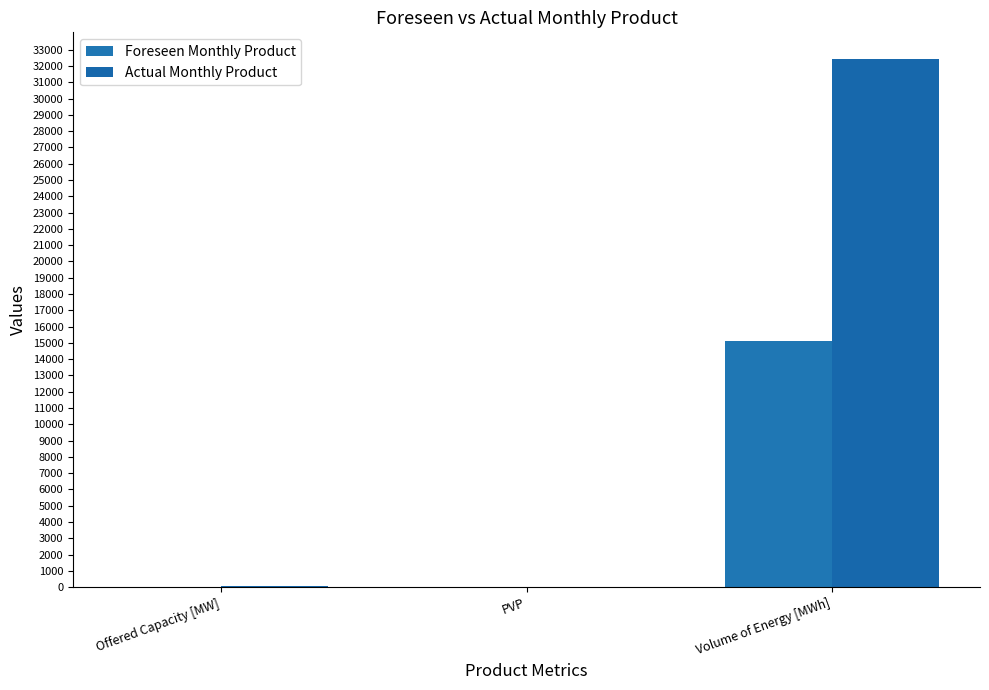

How many data points does each series have?

3